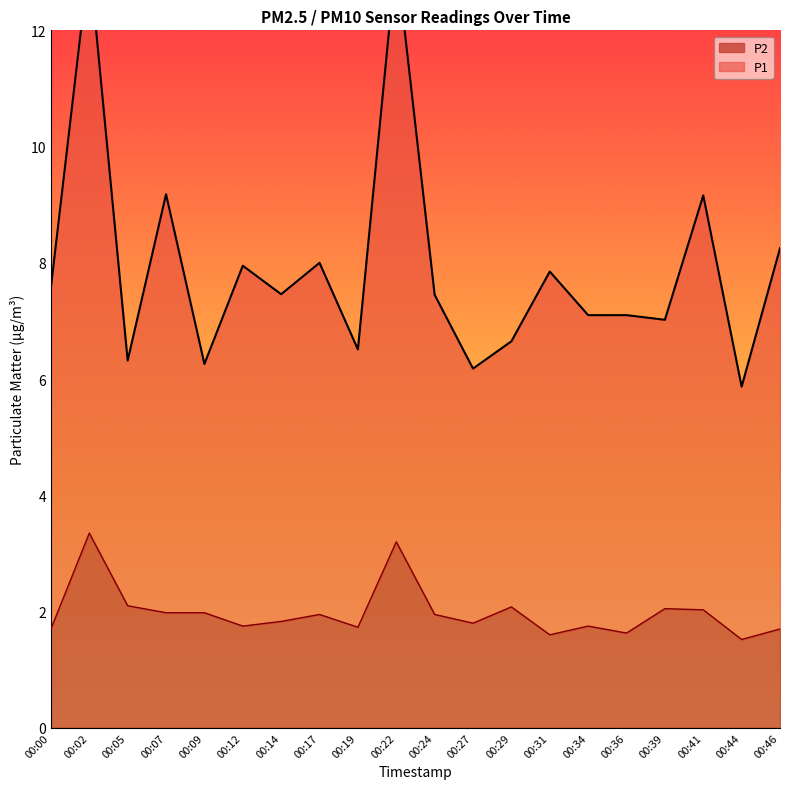

Does the chart display data point markers on the line(s)?

No